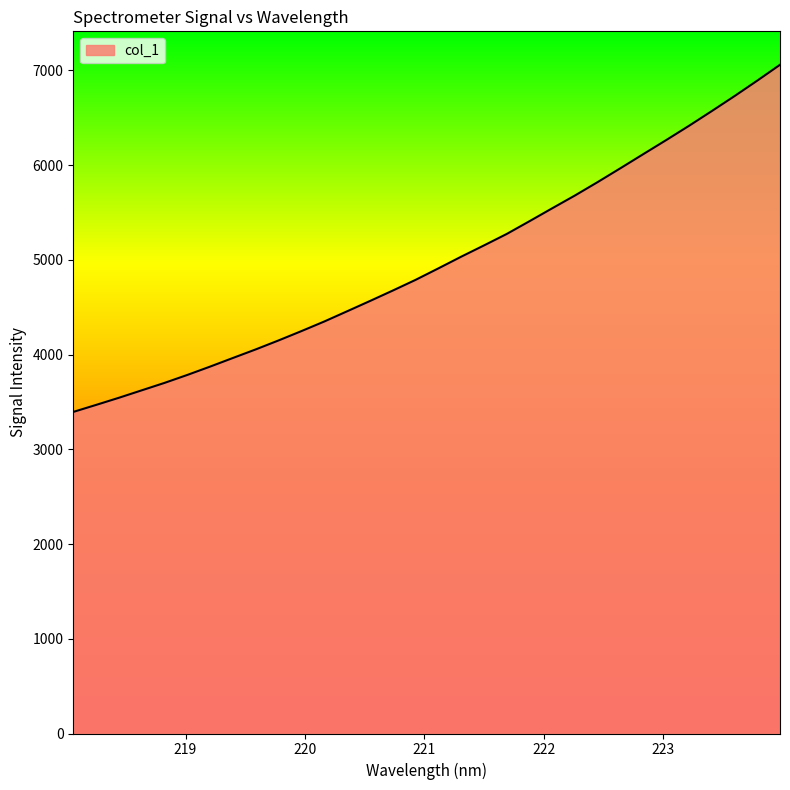

What is the minimum value shown in the chart?

3394.6